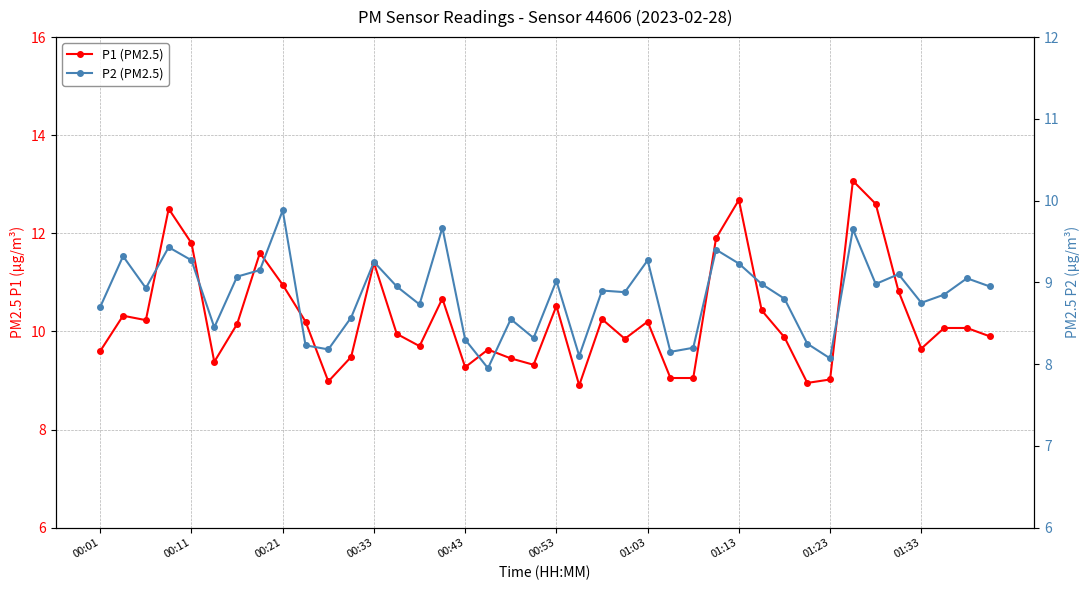

True or false: P1 (PM2.5) and P2 (PM2.5) cross at least once.

False